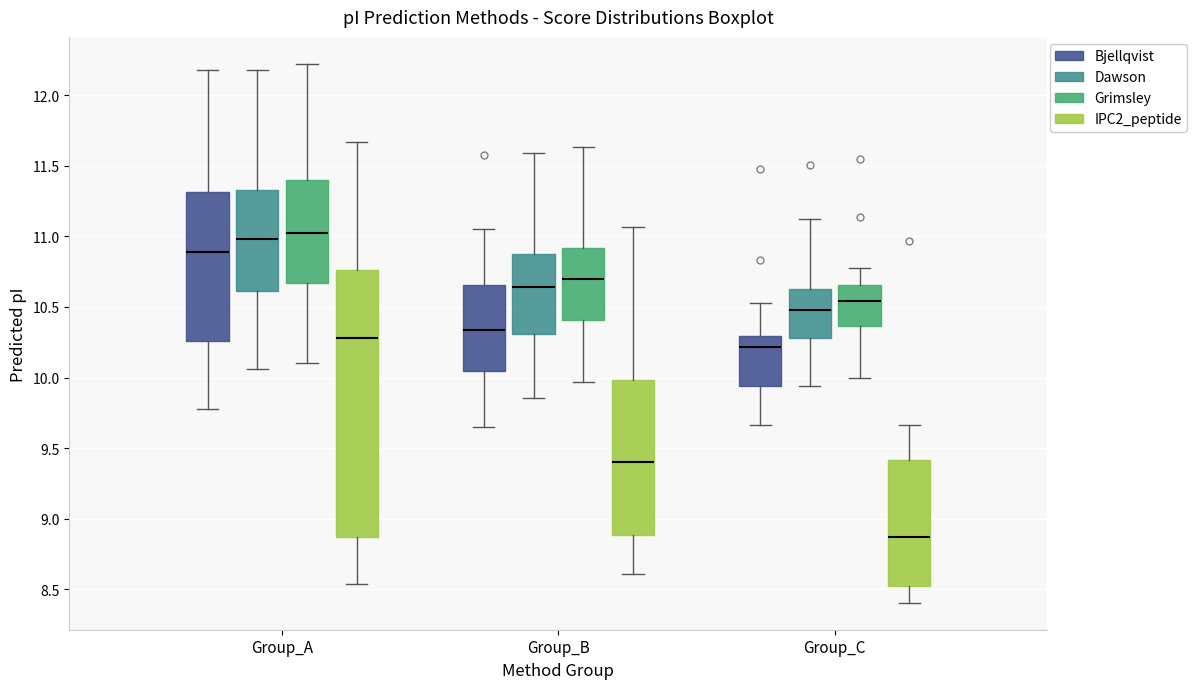

Which box is the tallest, from its lower edge to its upper edge?

Group_A (IPC2_peptide)